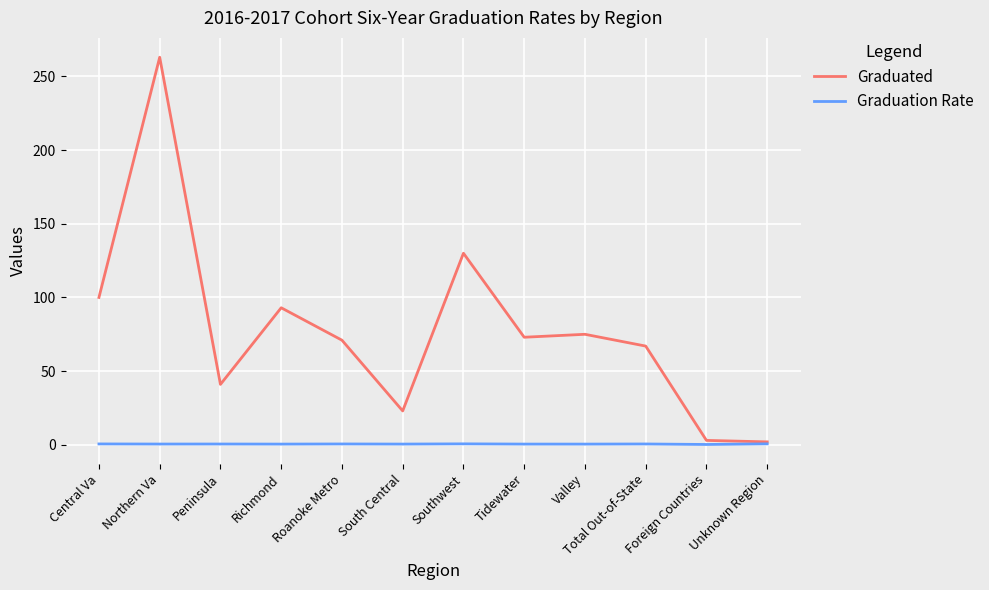

What are all the series names shown in the legend?

Graduated, Graduation Rate